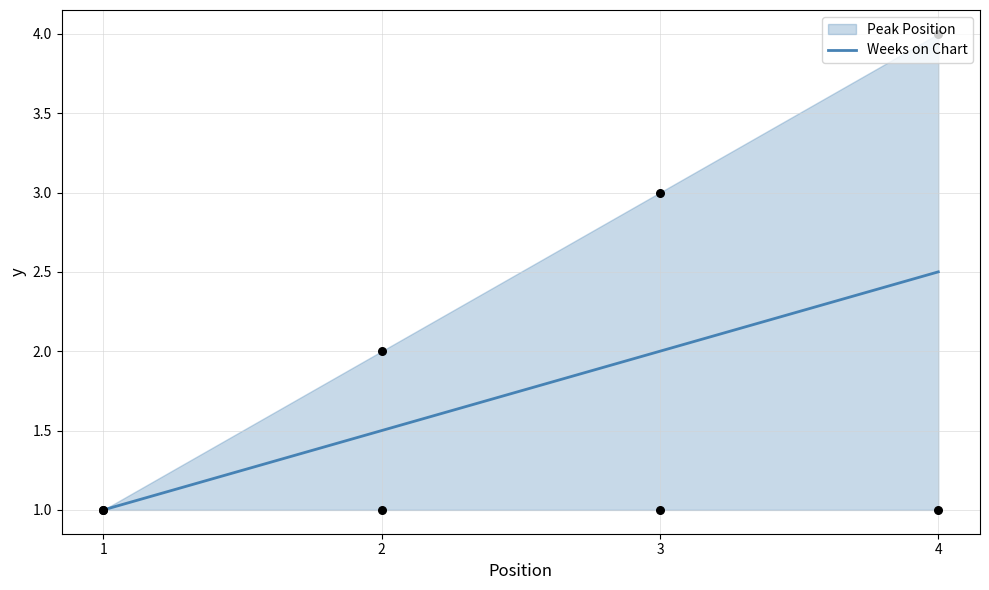

Which has a higher value, 2 or 4?

4